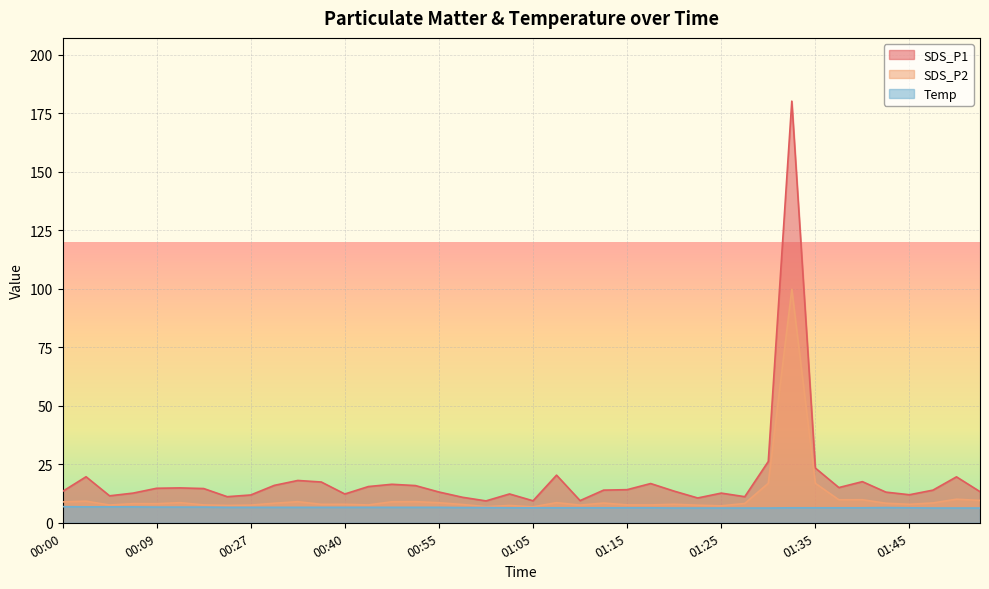

True or false: SDS_P2 and SDS_P1 intersect in this chart.

False